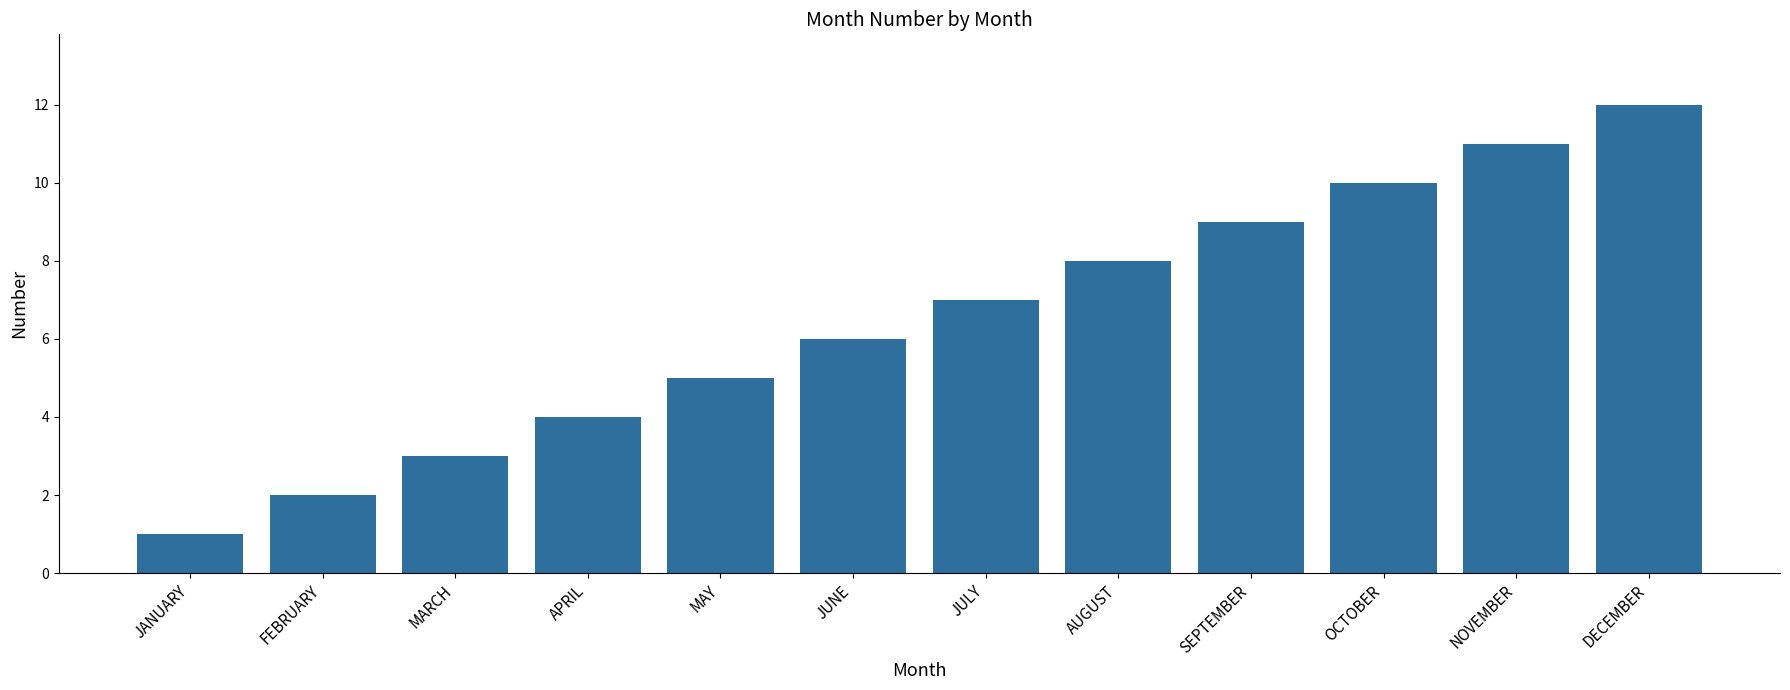

True or false: the data shows 5 at OCTOBER.

False